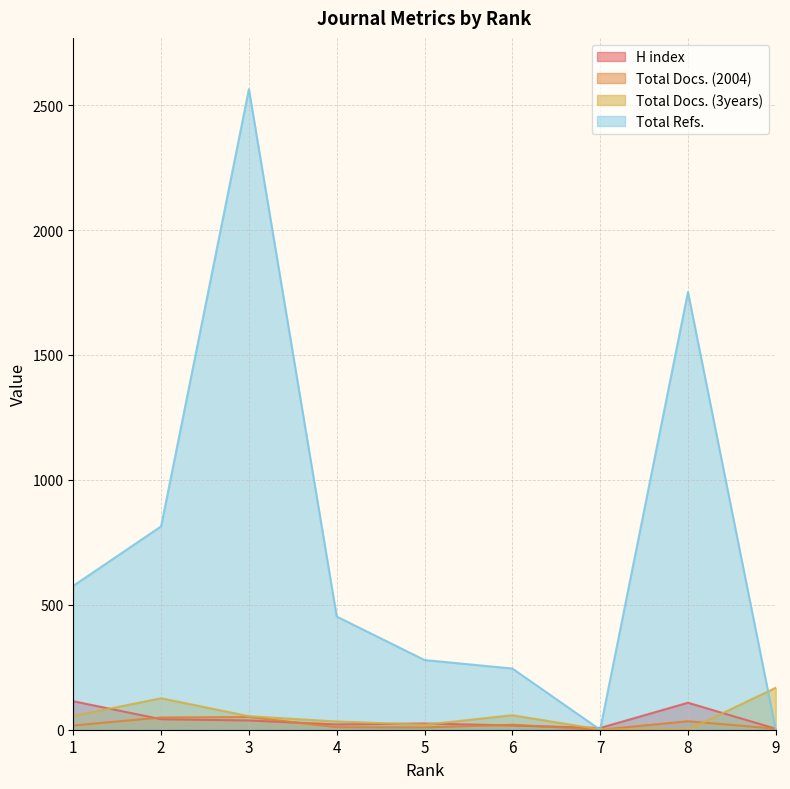

What is the sum of all Total Docs. (3years) values?

515